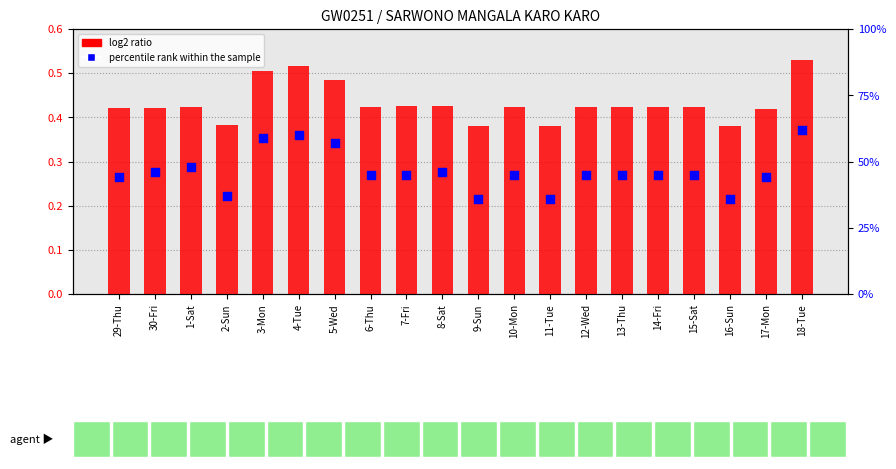

What is the total value across all series at 16-Sun?

0.7